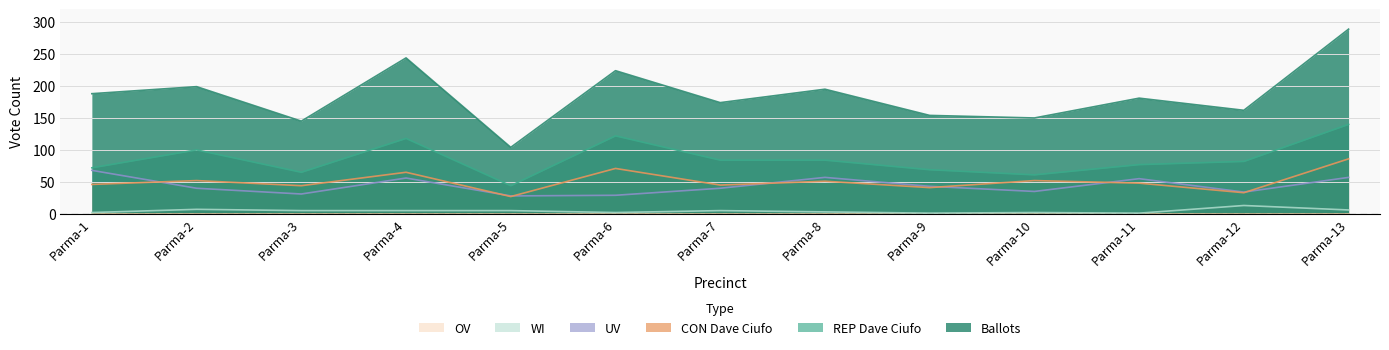

How many lines are shown in the chart?

6